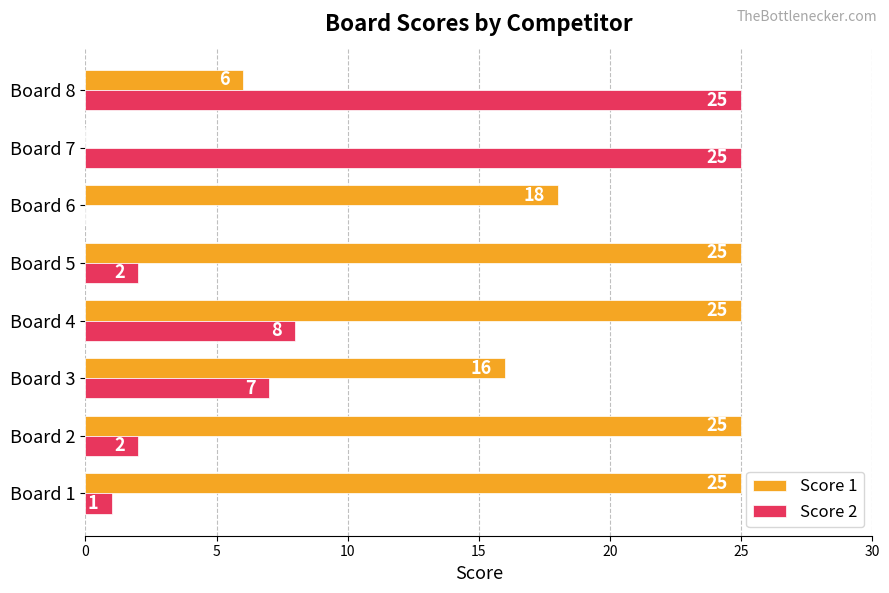

The Score 2 series shows 2 at Board 1. True or false?

False